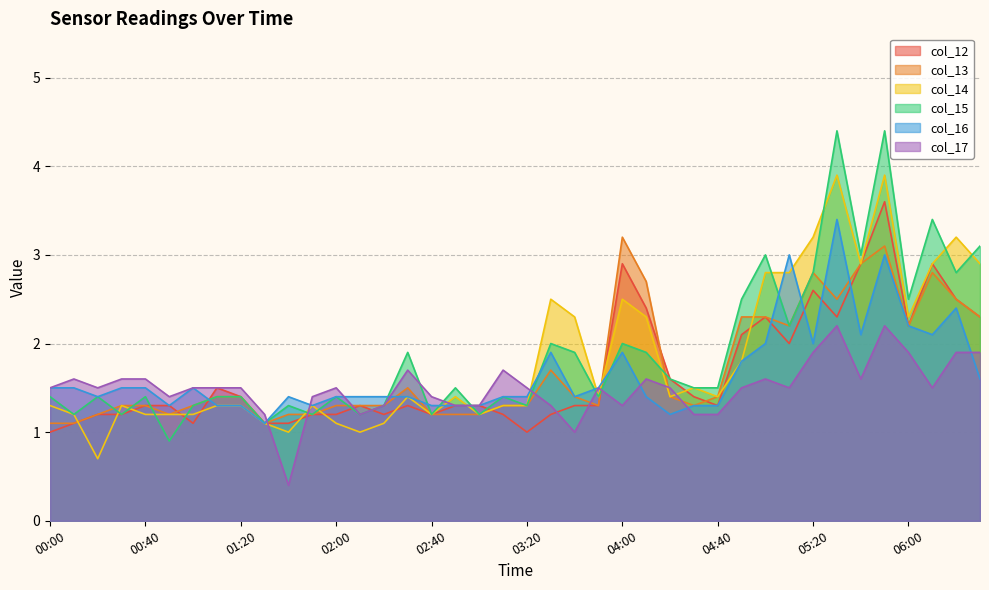

What is the approximate value of col_12 at 02:00?

1.2